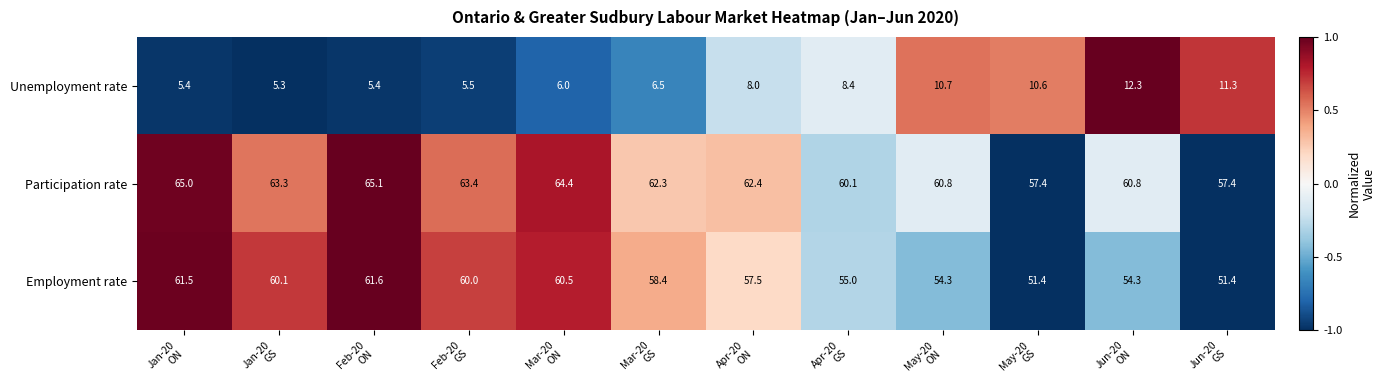

What is the maximum value shown in the chart?

65.1